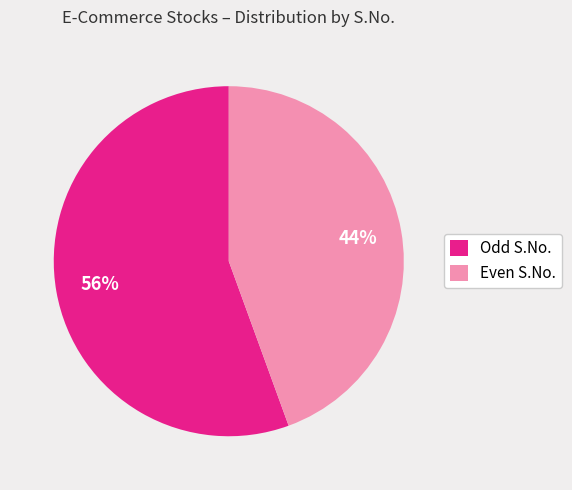

What percentage is the Even S.No. slice, to the nearest percent?

44%